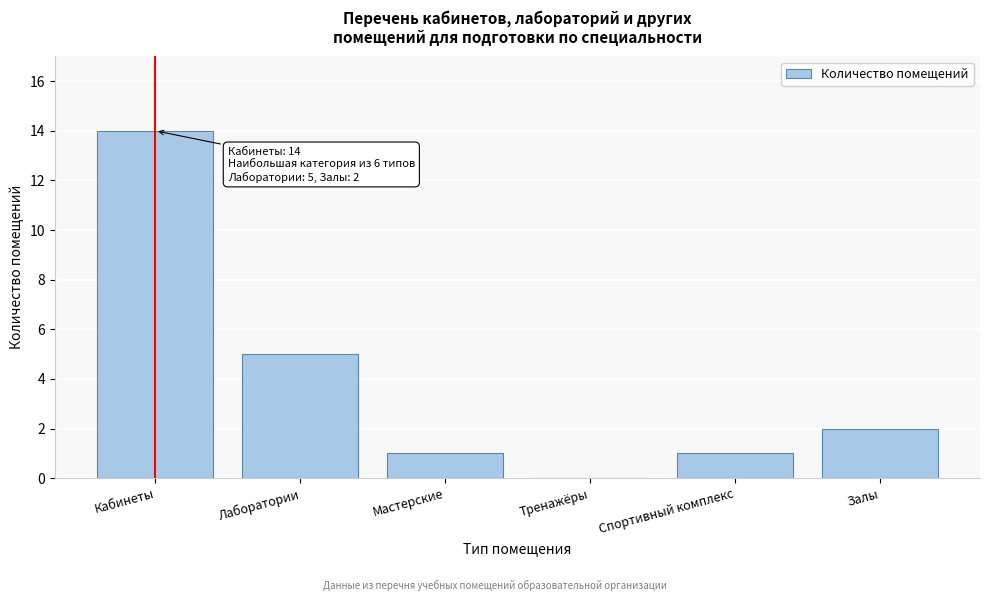

Reading left to right, extract all data points from this chart.

Кабинеты=14	Лаборатории=5	Мастерские=1	Тренажёры=0	Спортивный комплекс=1	Залы=2